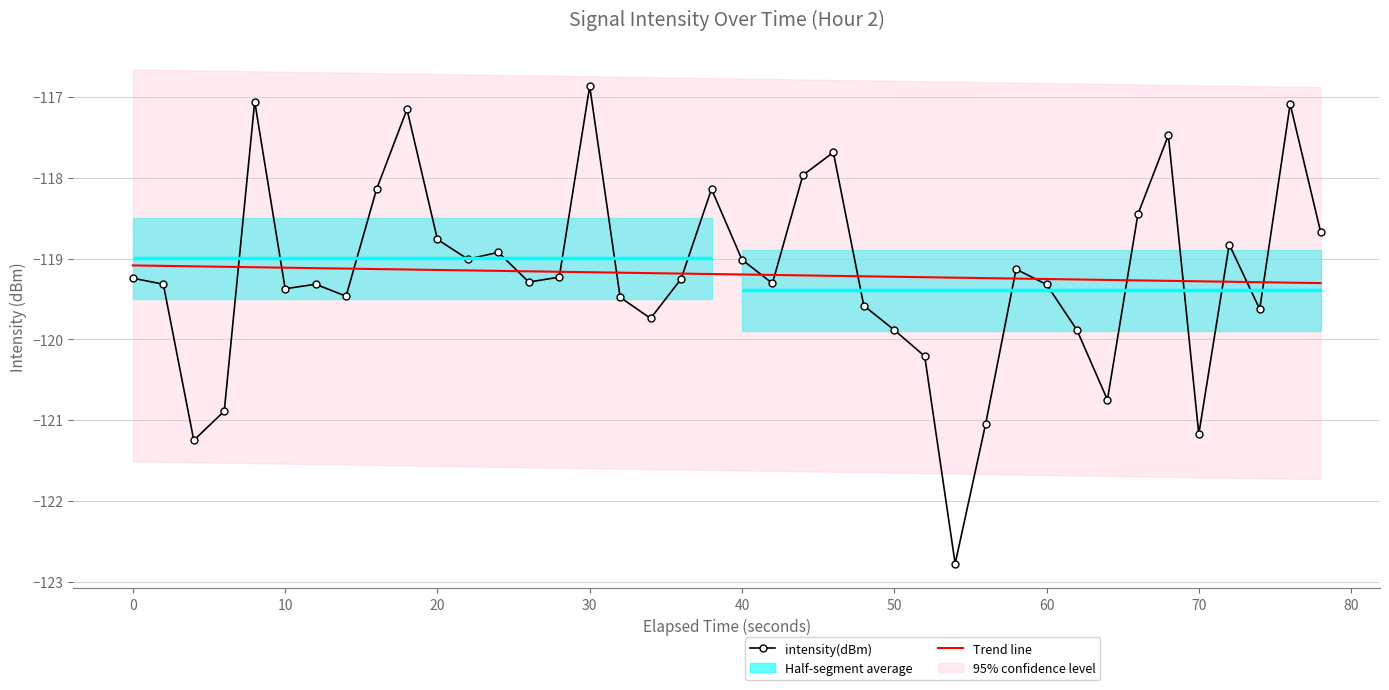

True or false: intensity(dBm) has a value of -166.5 at 60.

False